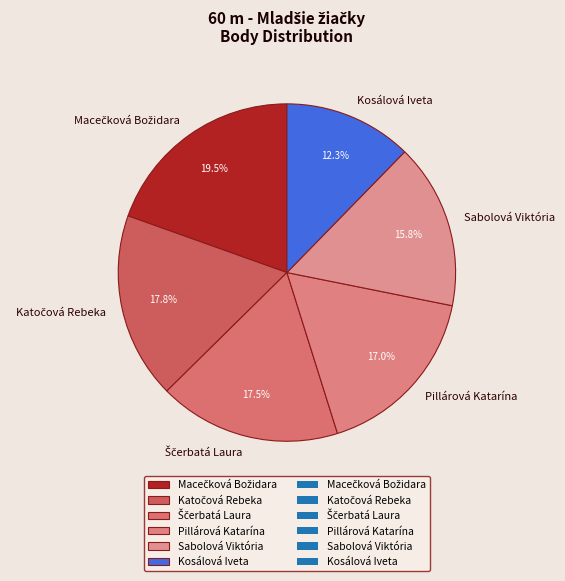

Which slice is the smallest?

Kosálová Iveta